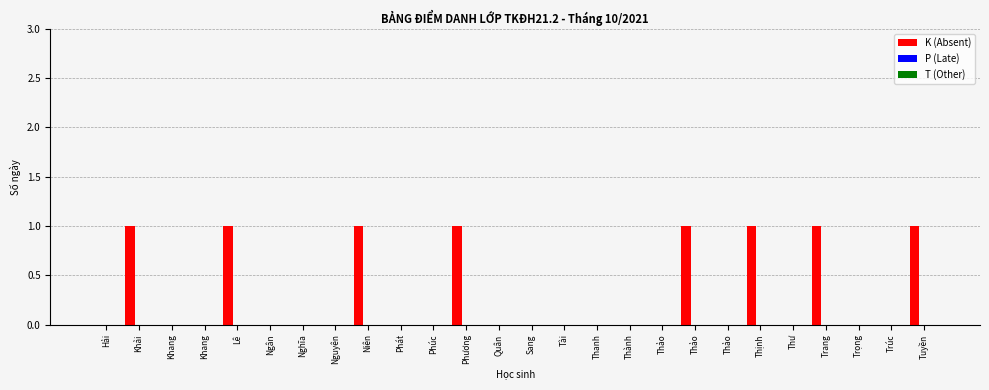

What is the sum of all values?

8